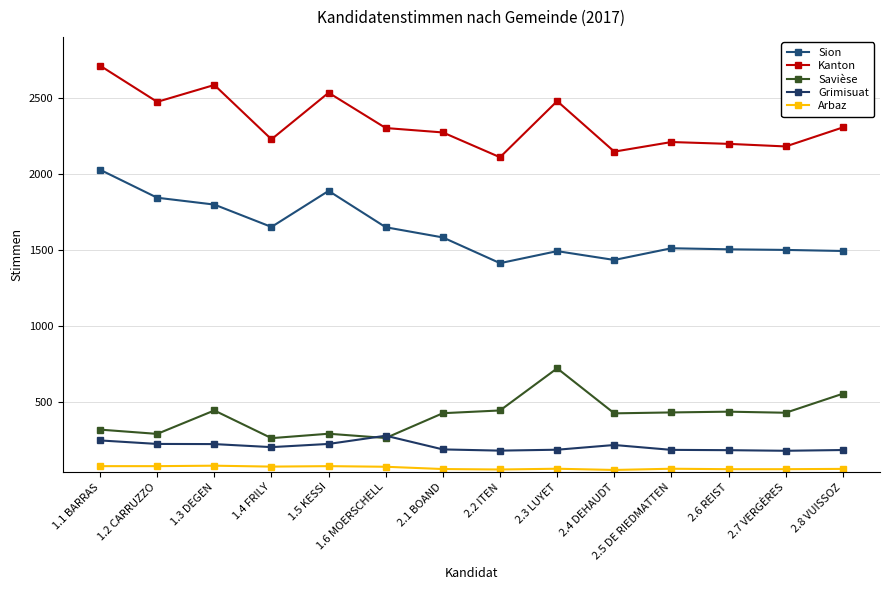

What is the highest value of the Kanton series?

2711